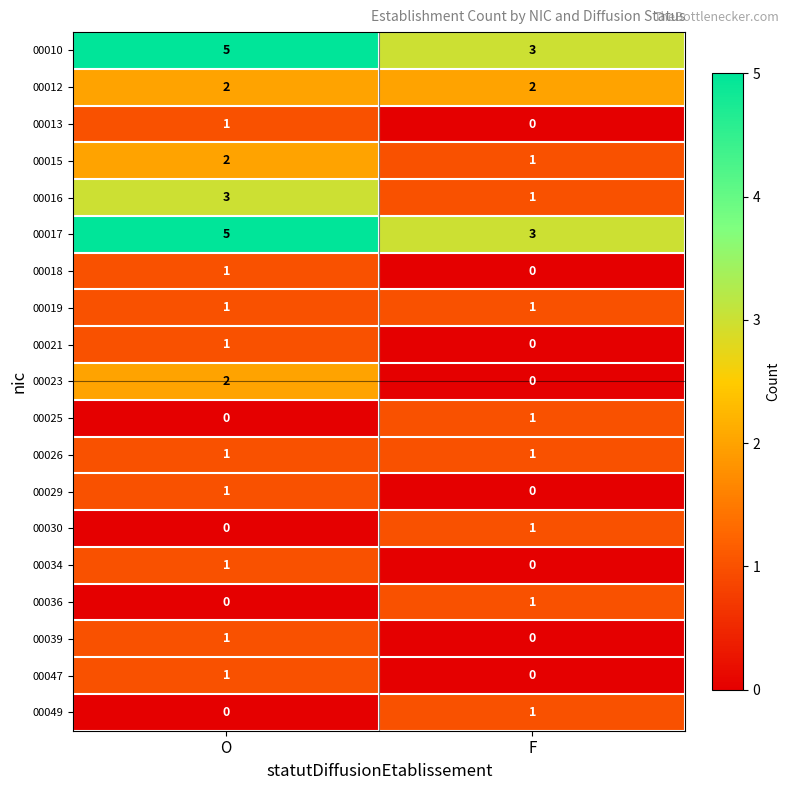

What is the spread (max minus min) of values at O?

5